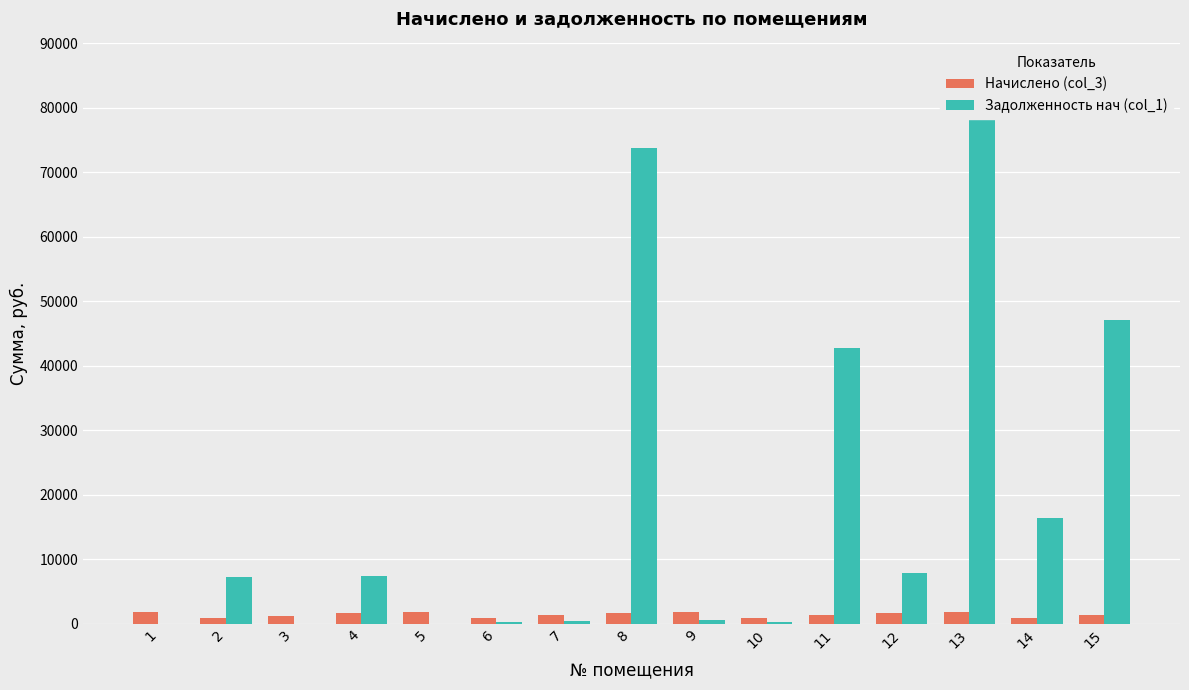

How many categories are shown in the chart?

15